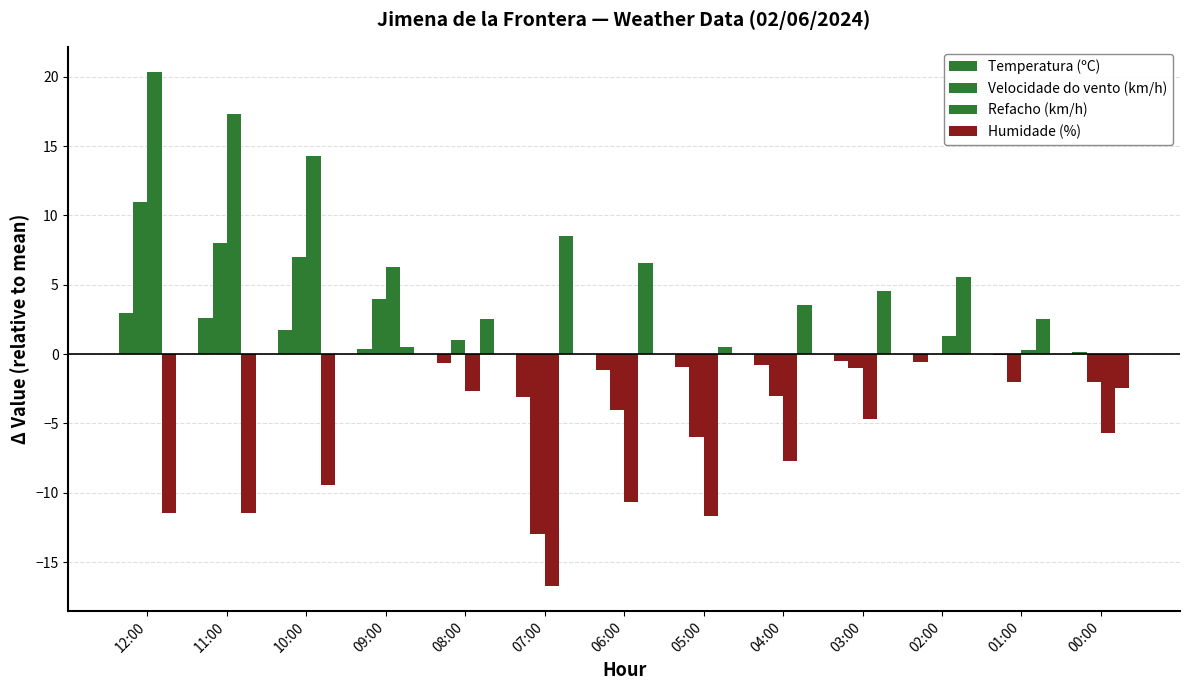

What is the total value across all series at 11:00?

16.5